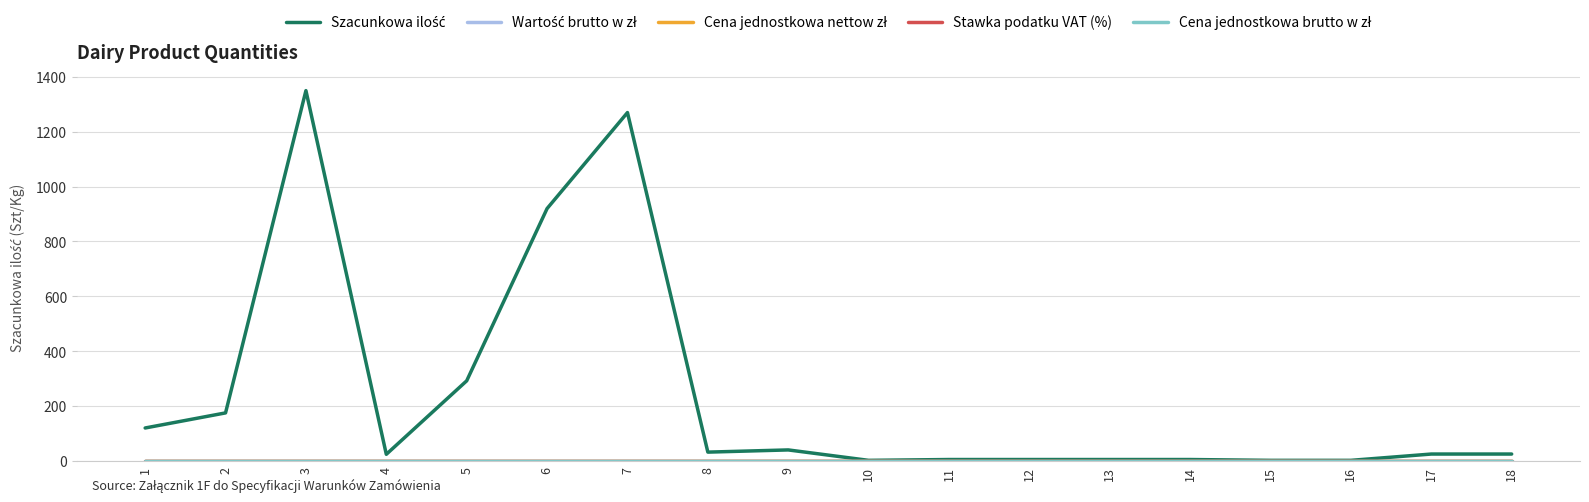

At which category does Szacunkowa ilość reach its first local peak?

3